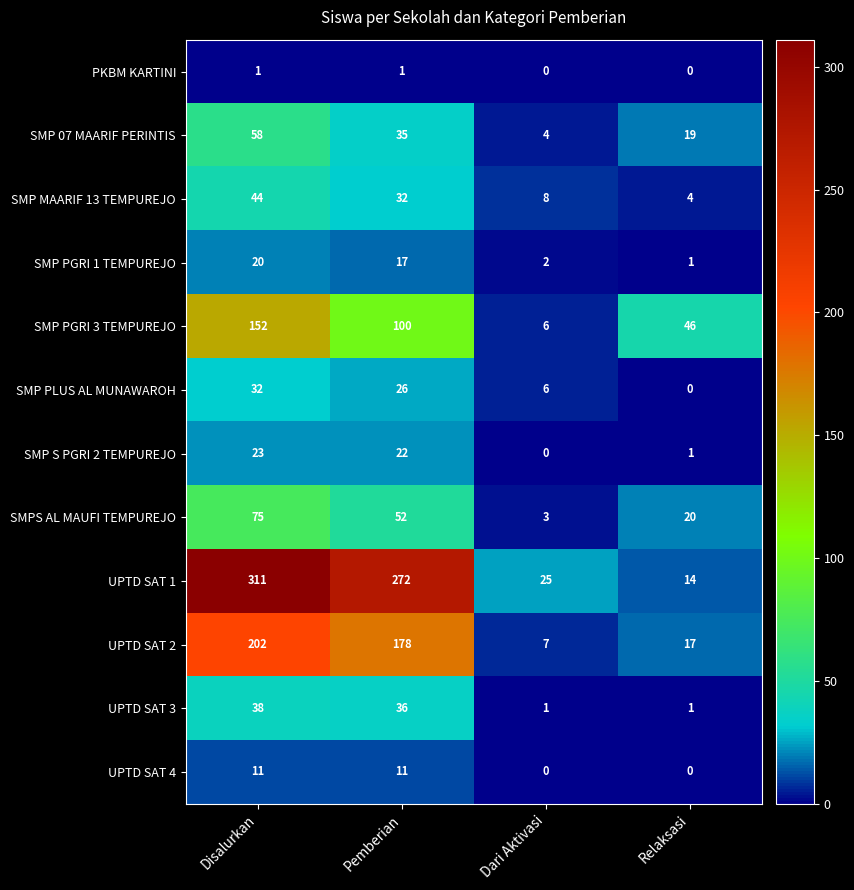

What is the difference between the highest and lowest values at Disalurkan?

310